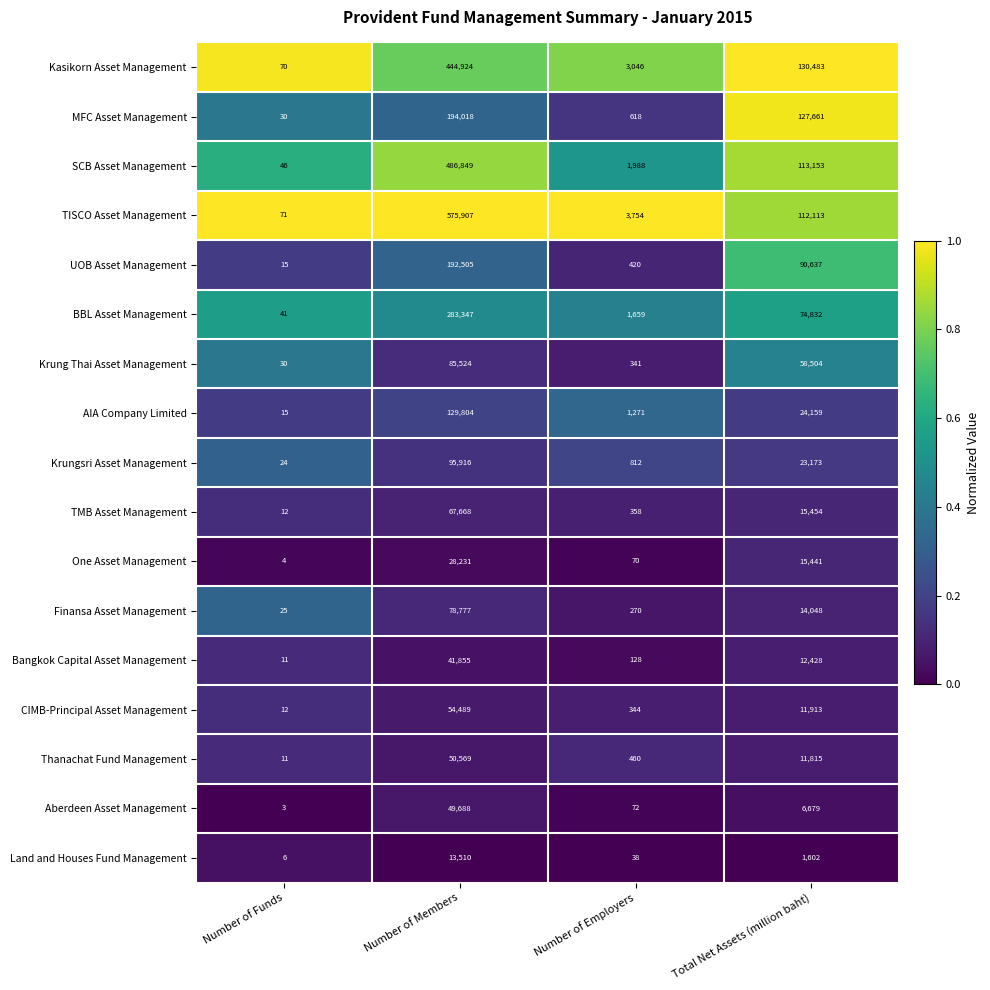

What is the minimum value for Krungsri Asset Management?

24